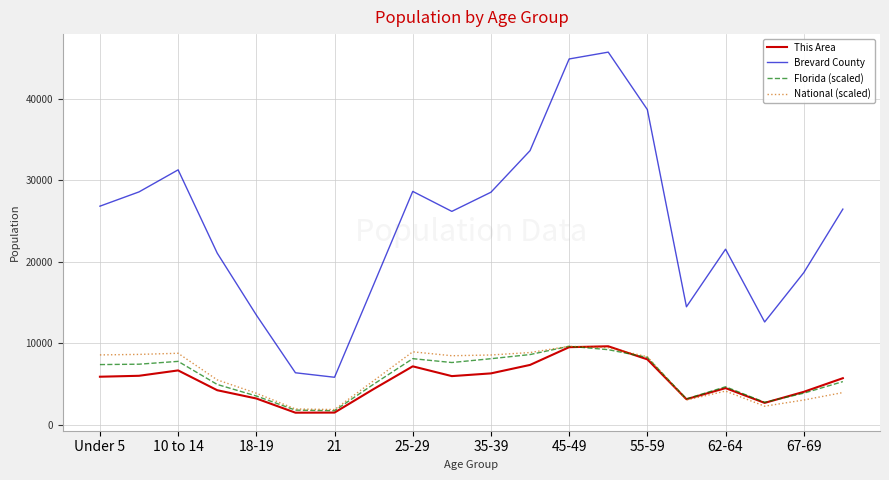

What is the highest value of the National (scaled) series?

9610.0